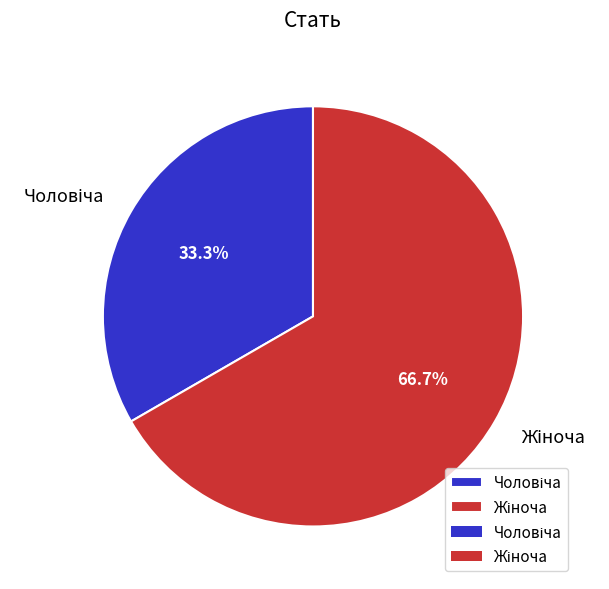

Does any single category account for the majority?

Yes